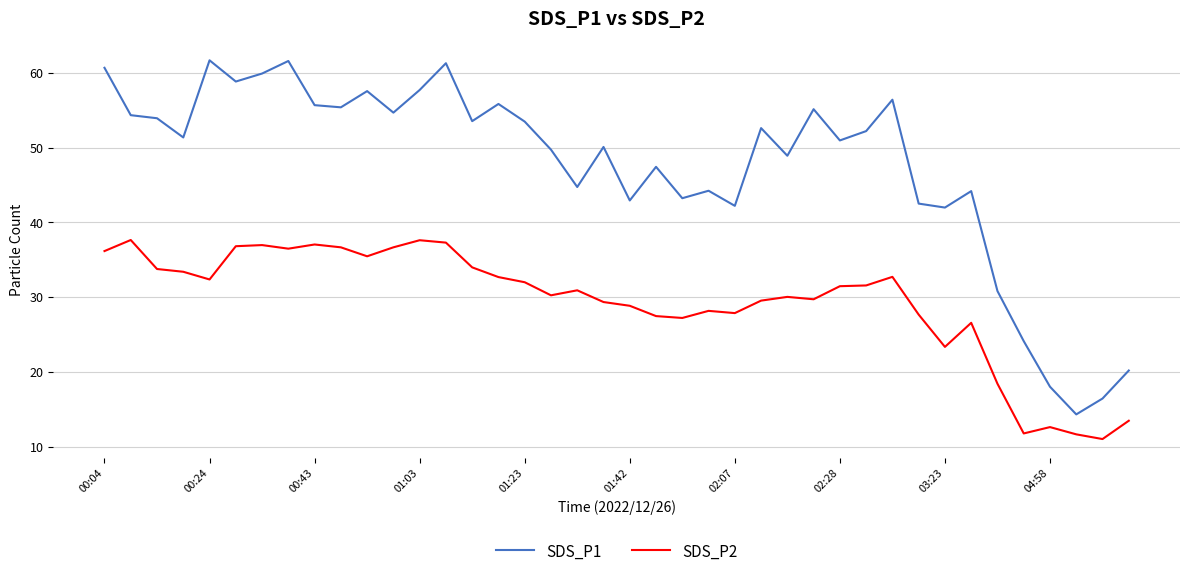

True or false: SDS_P1 and SDS_P2 cross at least once.

False